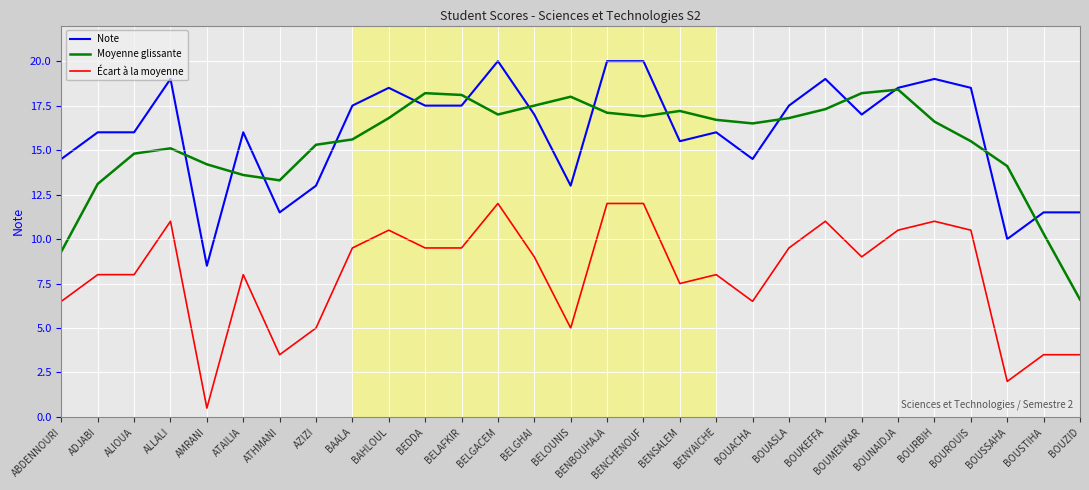

Is the value of Écart à la moyenne at ALIOUA greater than the value of Moyenne glissante at BENCHENOUF?

No